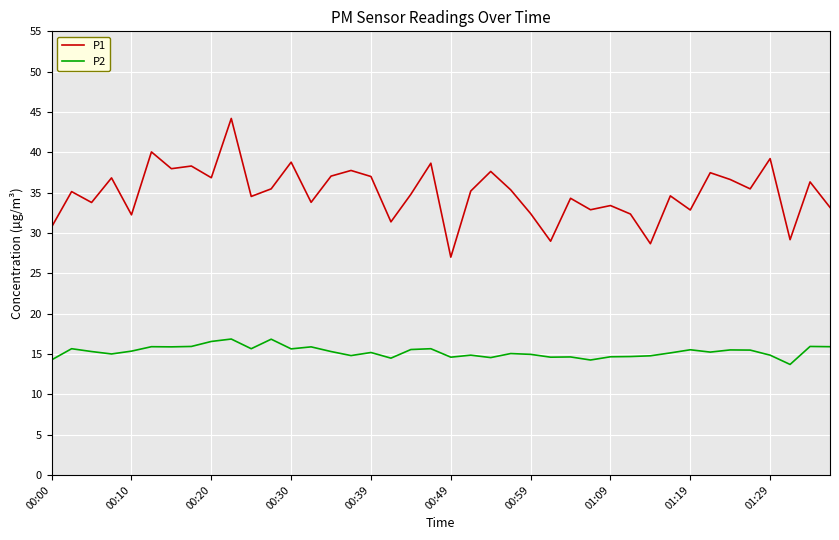

Which series has the largest total across all categories?

P1